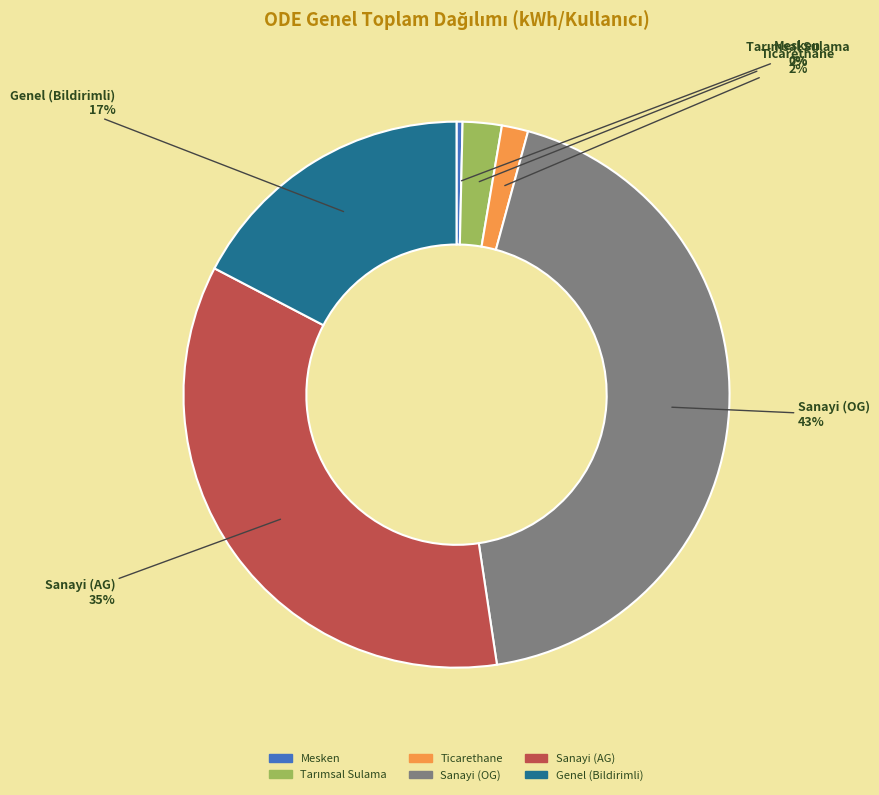

To the nearest percent, what is the average slice percentage?

17%